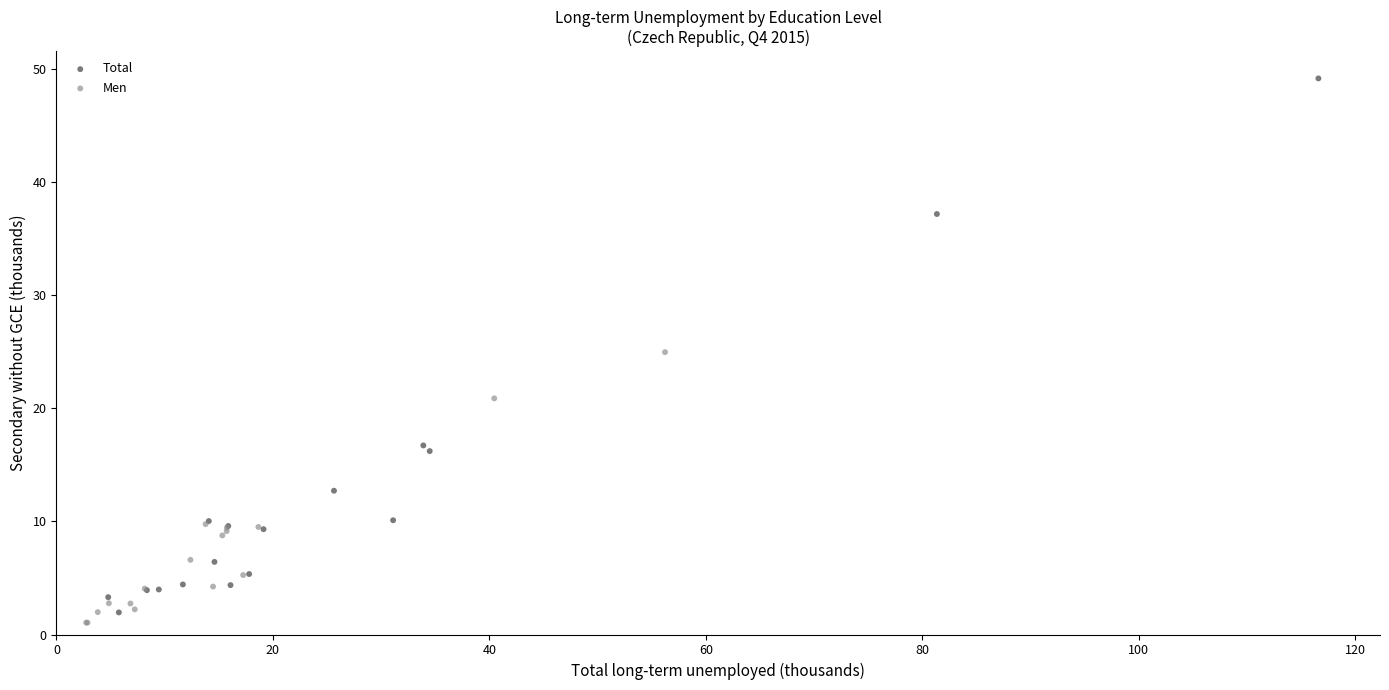

Which series has the largest Y range (max minus min)?

Total